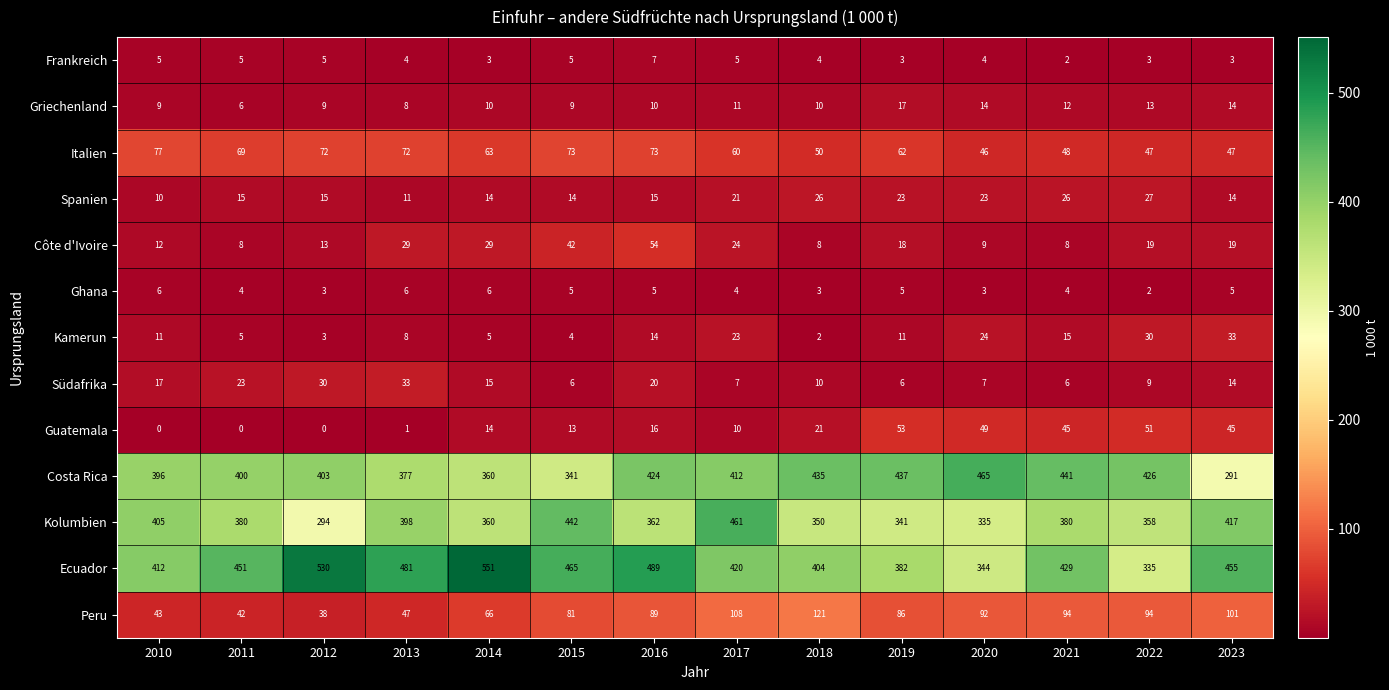

Is it true that Ghana equals 5 at 2016?

True